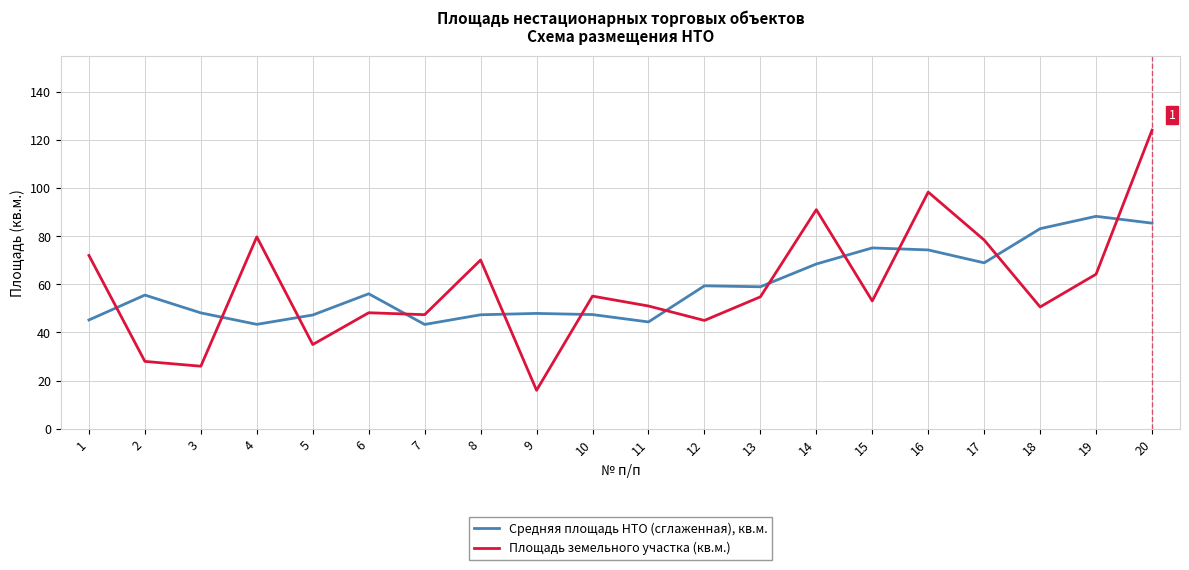

Which series has the widest spread of values?

Площадь земельного участка (кв.м.)